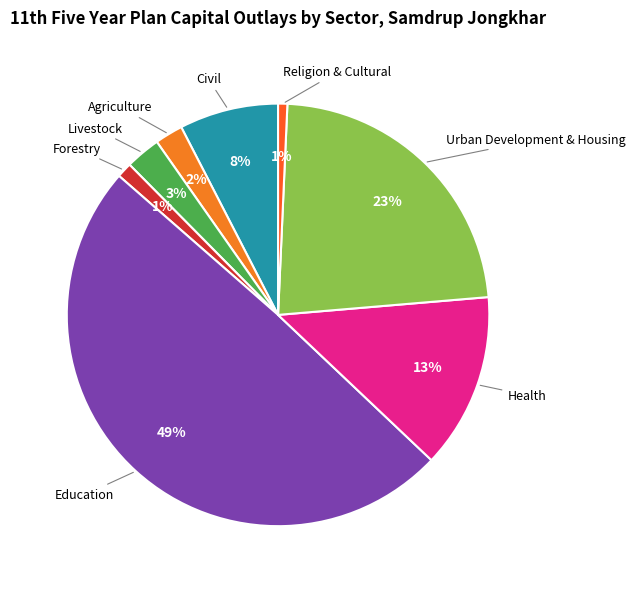

Which category has the biggest portion of the pie?

Education